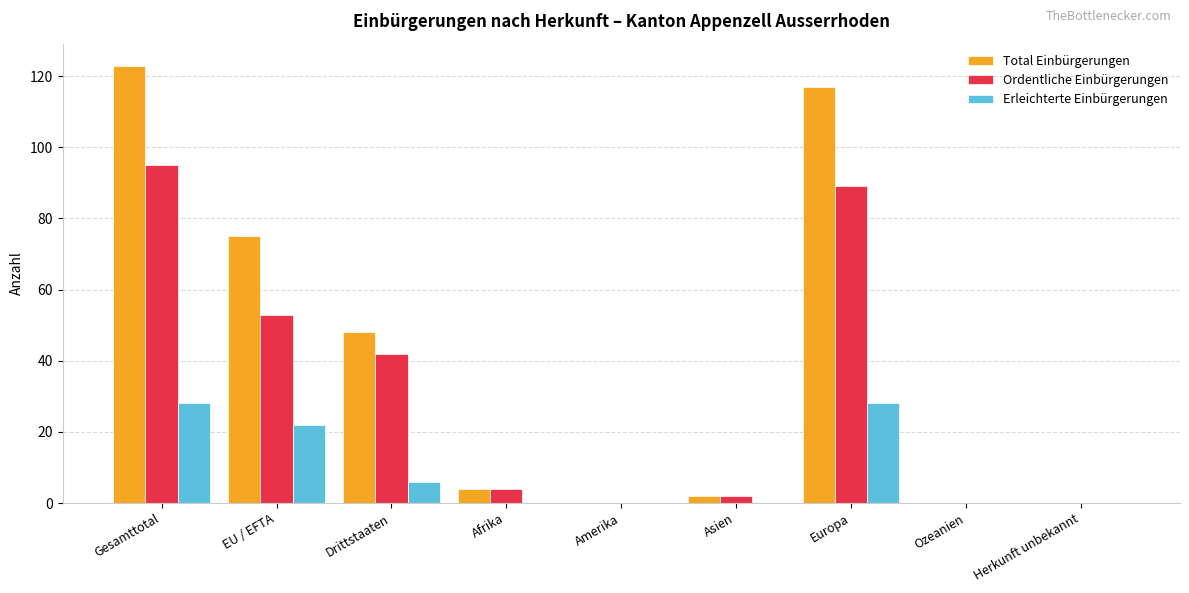

Count the number of categories in the chart.

9